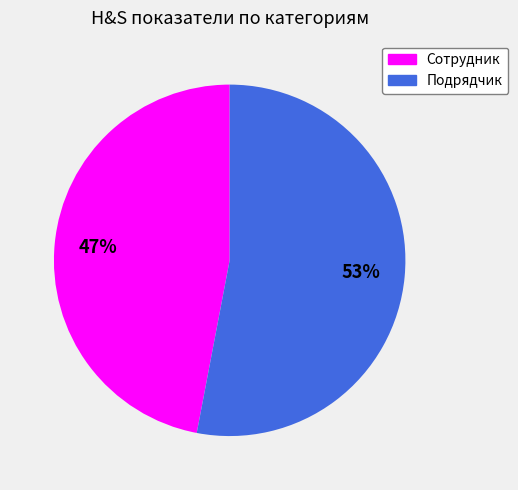

What percentage is the Подрядчик slice, to the nearest percent?

53%